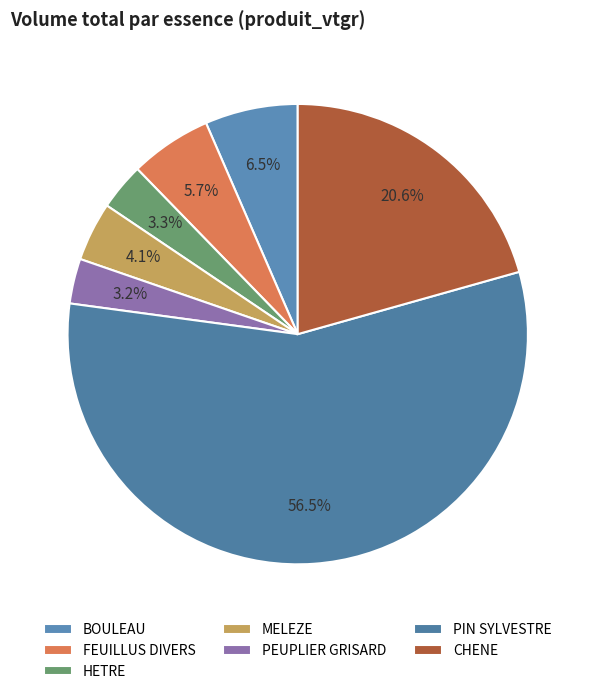

Do HETRE and CHENE together represent more than half of the pie?

No